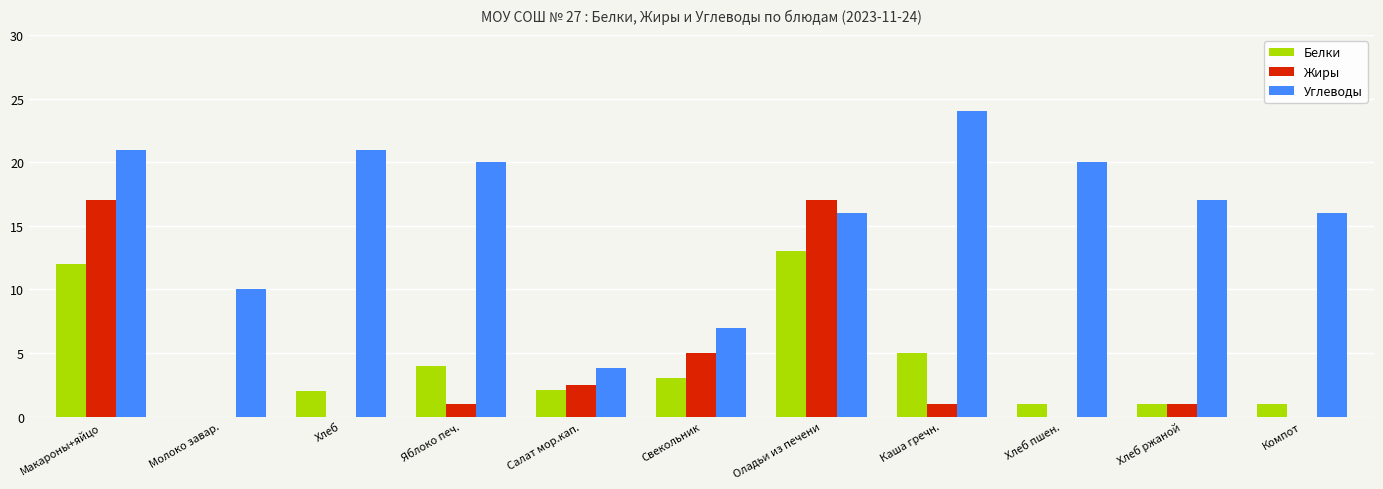

The value of Жиры at Свекольник is 1.7. True or false?

False